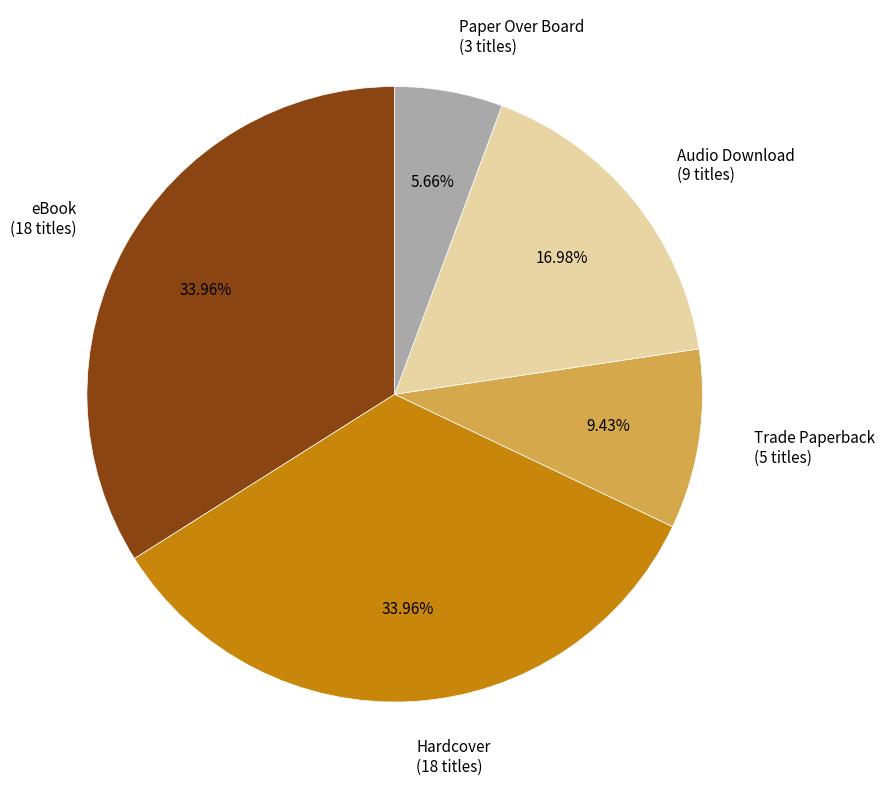

Does eBook represent more than half of the total?

No